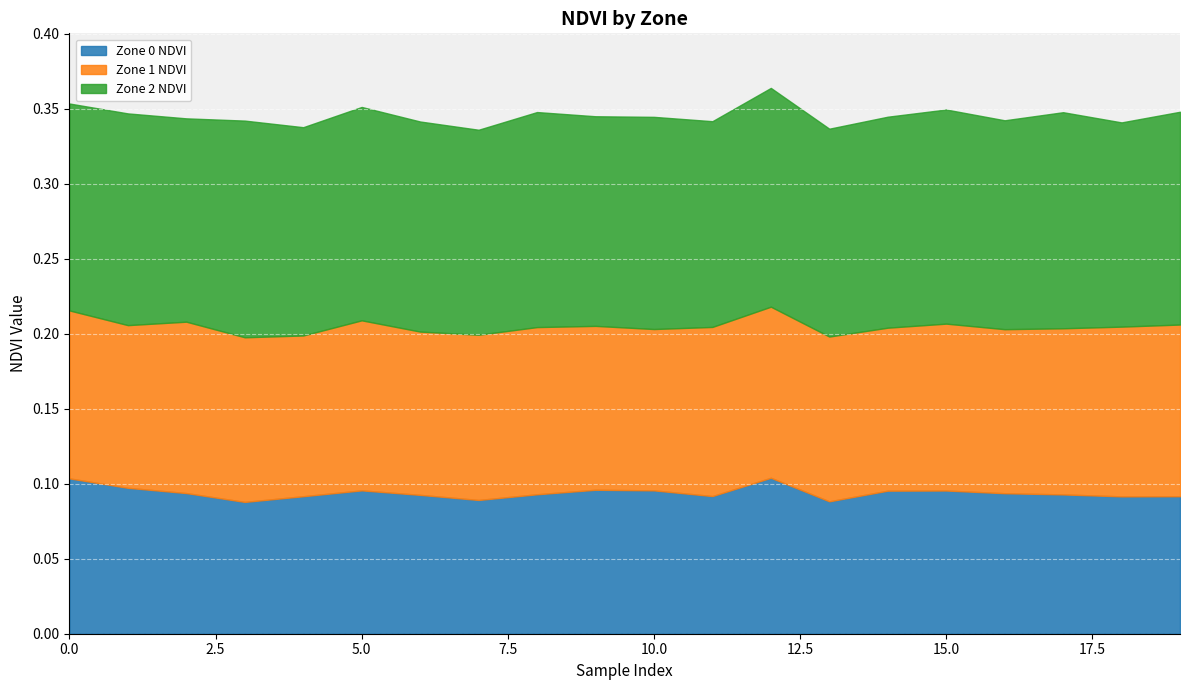

The Zone 1 NDVI series shows 0.2 at 17. True or false?

False